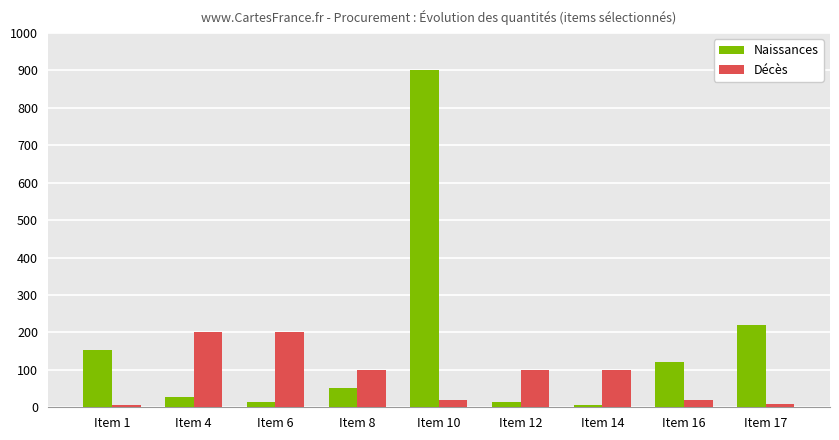

At how many categories does at least one series exceed 52?

9